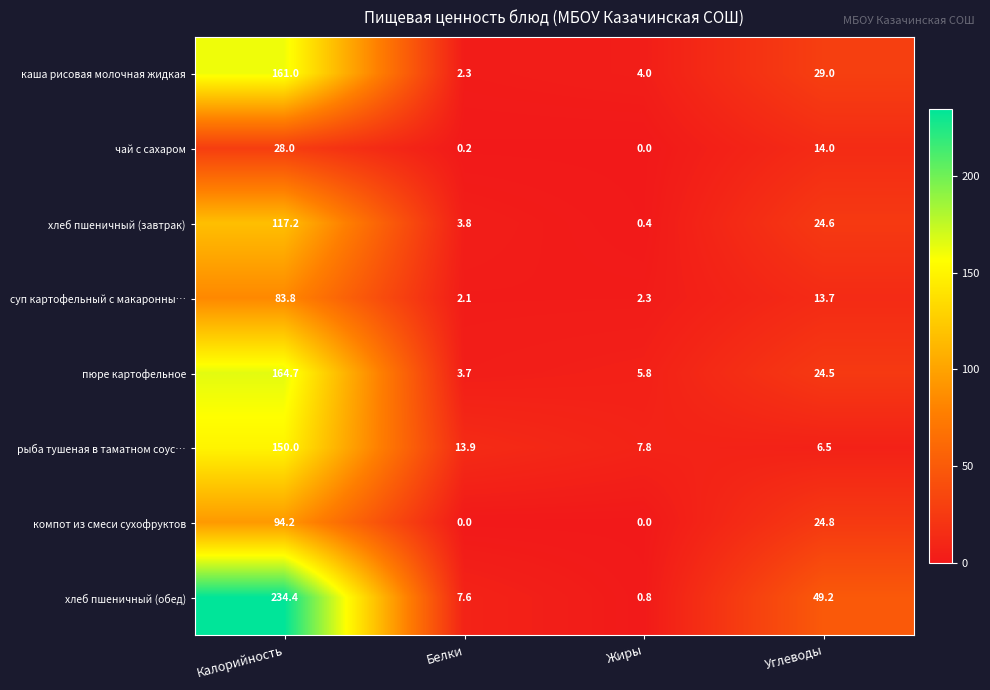

What is the maximum value for рыба тушеная в таматном соус…?

150.0